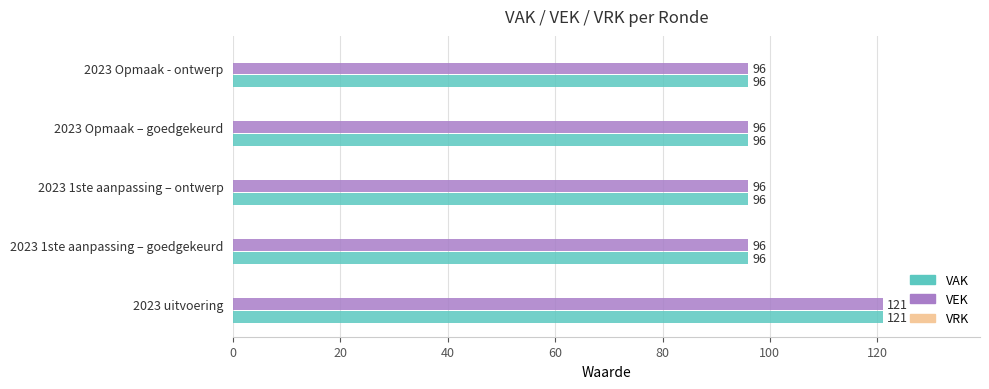

The VEK series shows 96 at 2023 Opmaak – goedgekeurd. True or false?

True